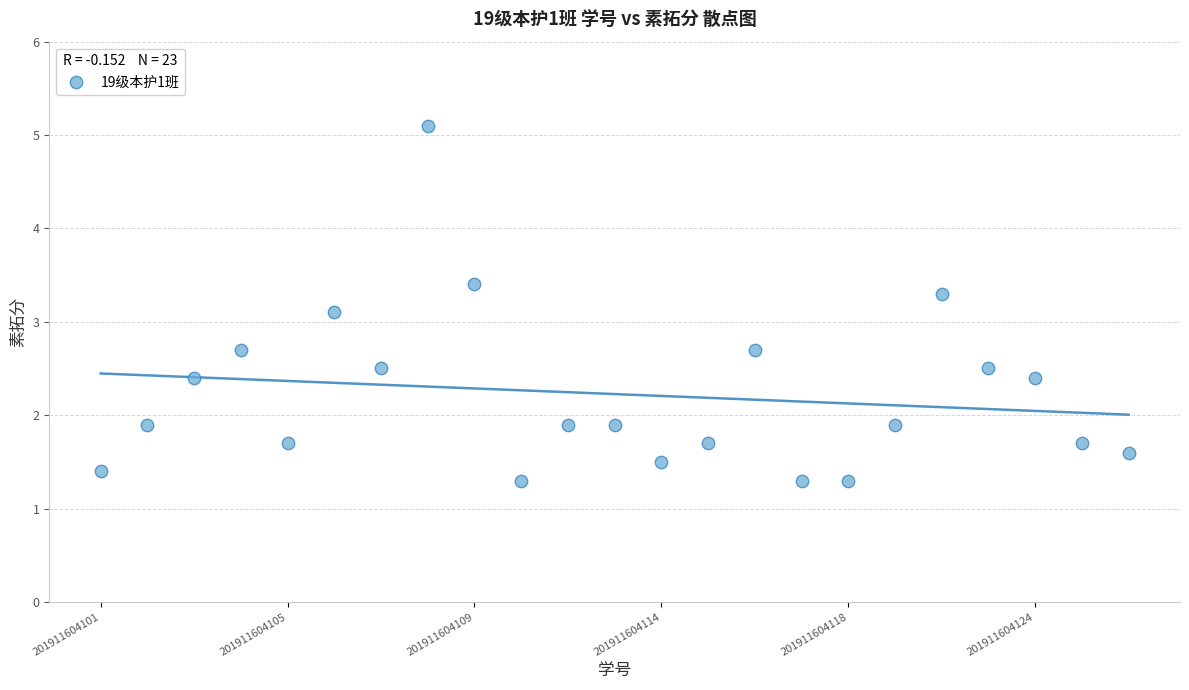

What Y value in the scatter plot is closest to 3?

3.1